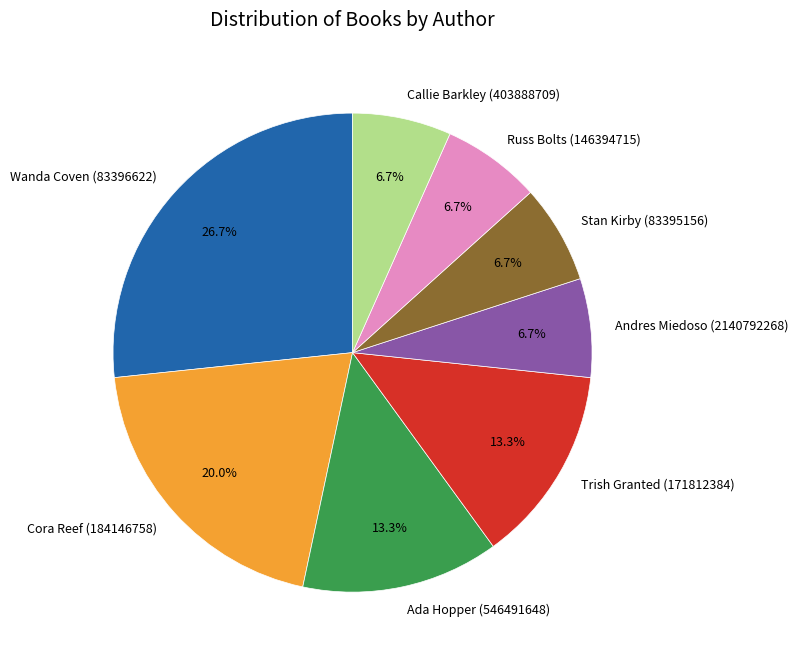

Does Trish Granted (171812384) represent more than half of the total?

No